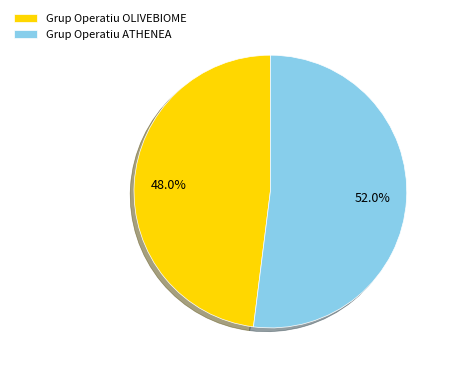

Which category has the smallest portion of the pie?

Grup Operatiu OLIVEBIOME